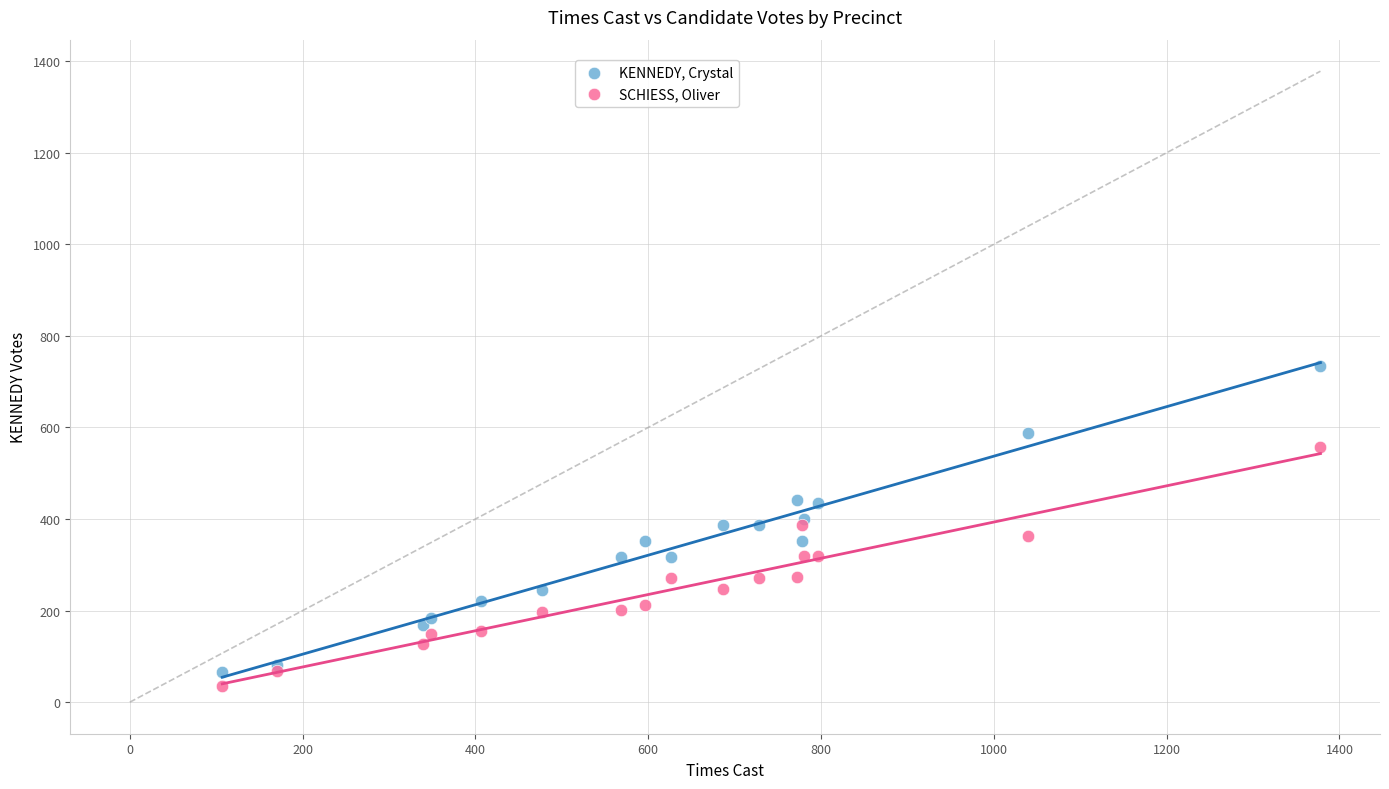

Which series has the largest Y range (max minus min)?

KENNEDY, Crystal